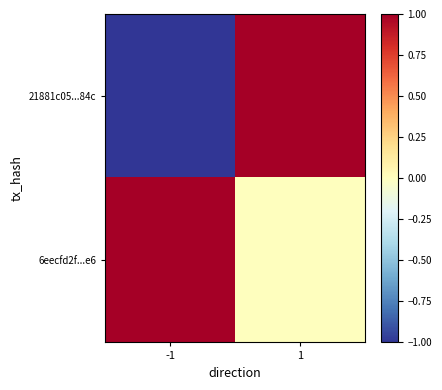

How many data points does each series have?

2